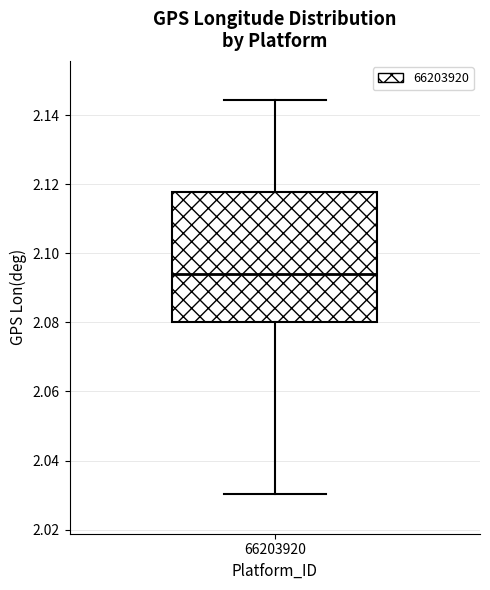

Read this box plot against the y-axis: the position of the median line, the range covered by the box, and the ends of both whiskers. The values are not printed on the chart, so give them approximately, as read against the axis.

median 2.094, box 2.080 to 2.118, whiskers 2.030 to 2.144